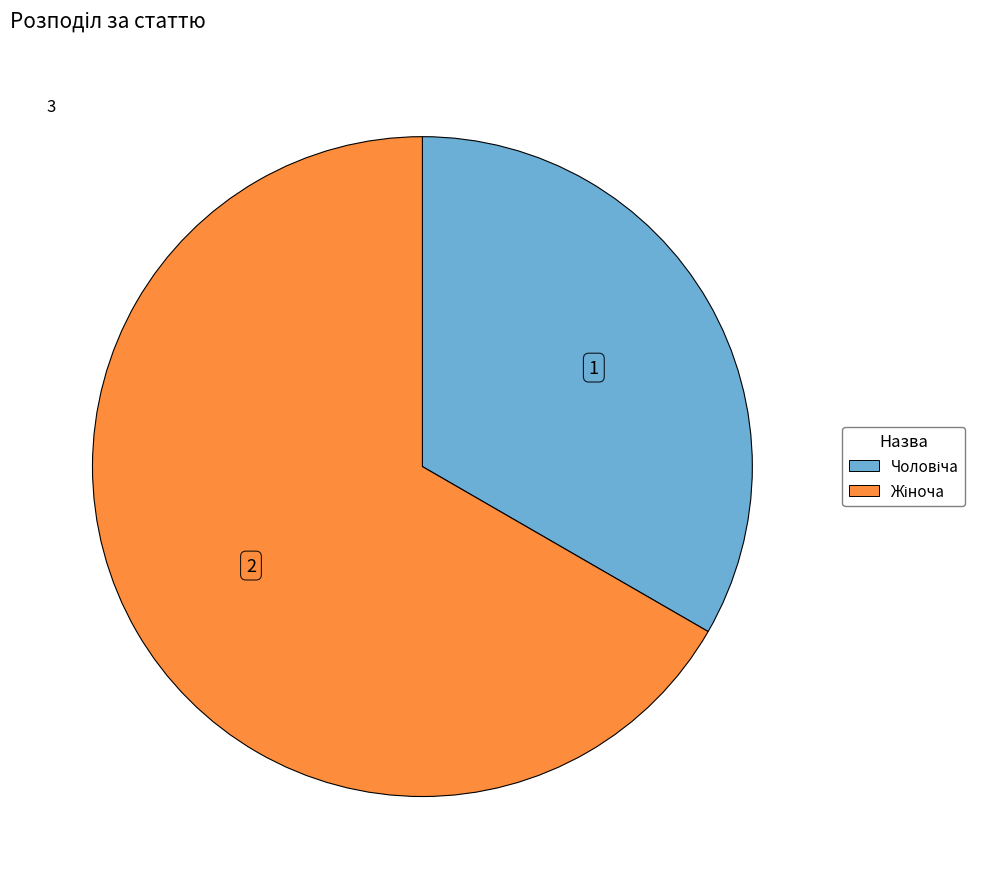

Is there a majority slice in this chart?

Yes